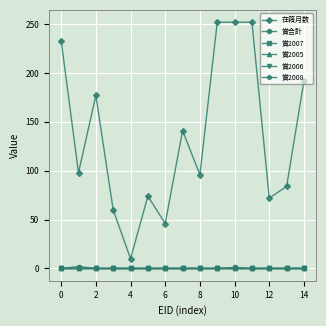

Which series has the widest spread of values?

在籍月数